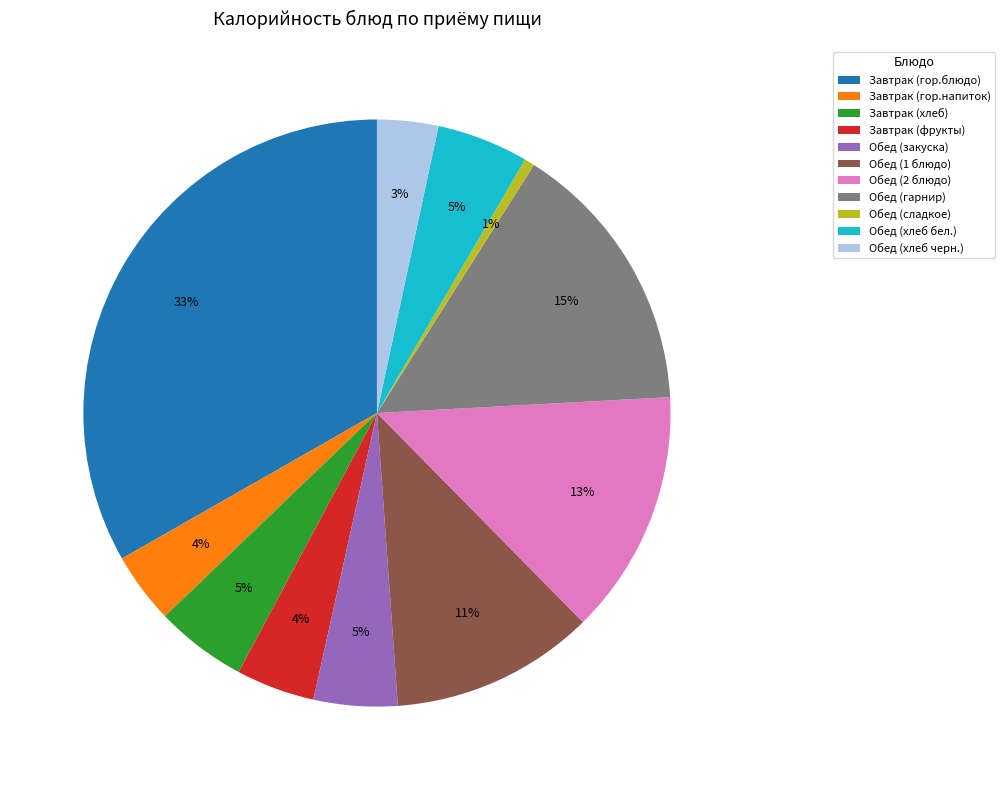

The Обед (2 блюдо) slice represents 13% of the pie. True or false?

True